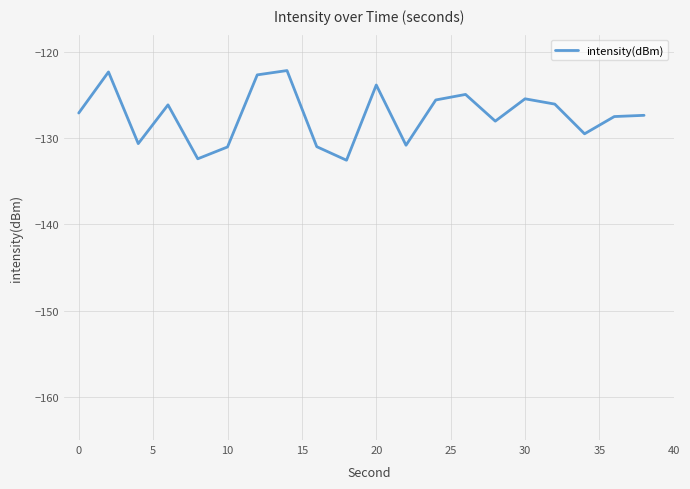

What is the greatest value displayed?

-122.2